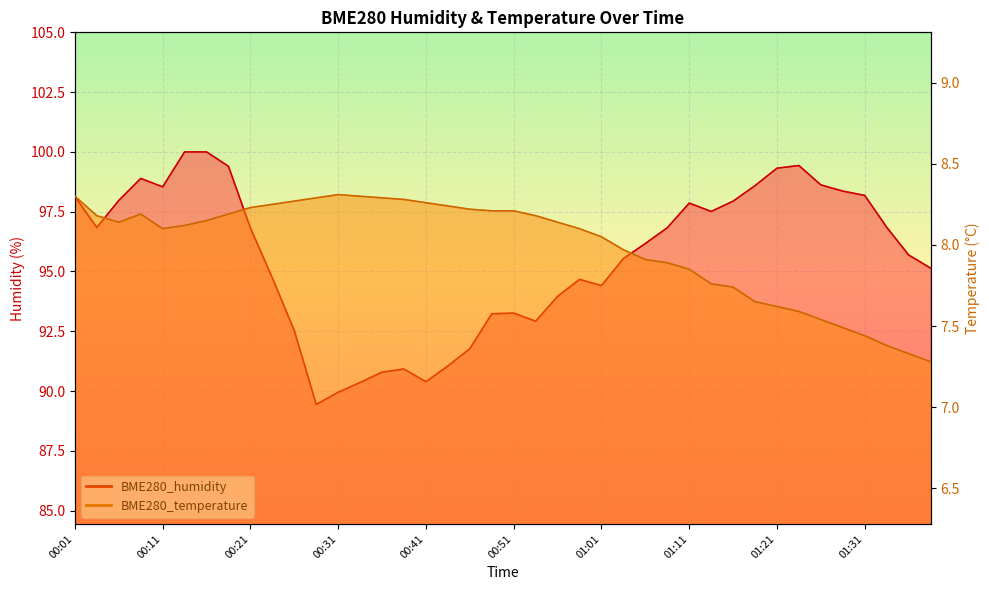

What is the sum of the BME280_temperature values at 00:18 and 00:16?

16.3